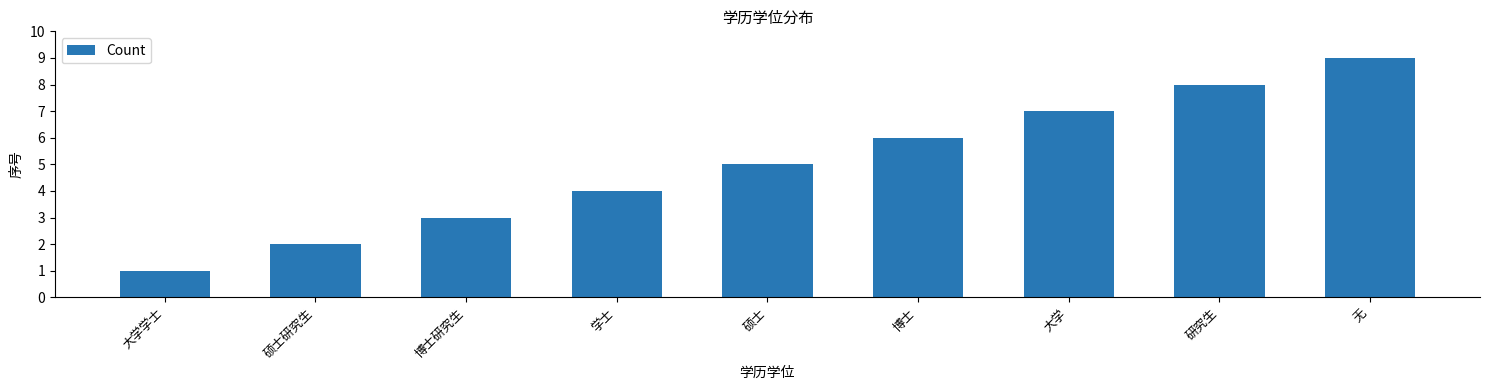

The value at 大学学士 is 1. True or false?

True